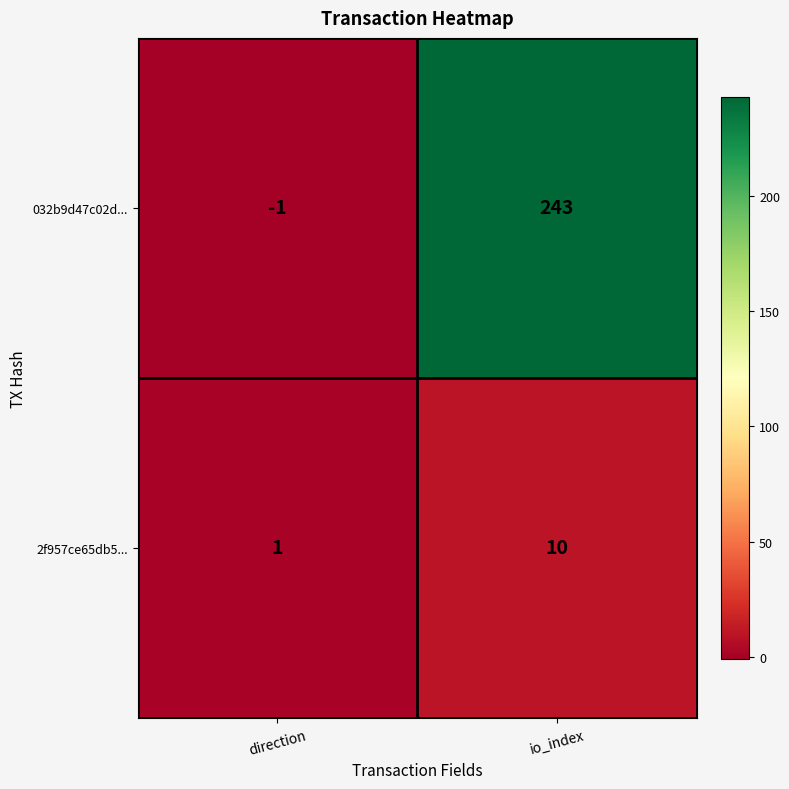

Which label corresponds to the largest value in the chart?

io_index